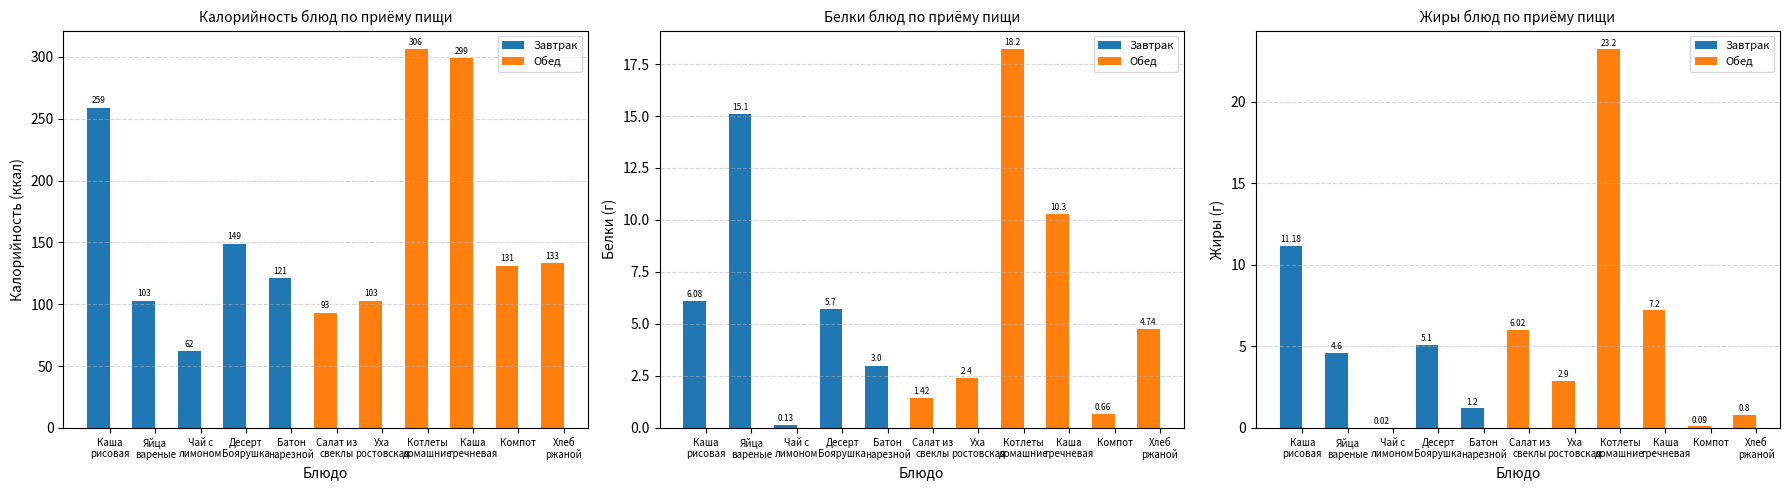

Reading right to left, list all the values displayed in this chart.

Калорийность: Хлеб
ржаной=133.0	Компот=131.0	Каша
гречневая=299.0	Котлеты
домашние=306.0	Уха
ростовская=103.0	Салат из
свеклы=93.0	Батон
нарезной=121.0	Десерт
Боярушка=149.0	Чай с
лимоном=62.0	Яйца
вареные=103.0	Каша
рисовая=259.0
Белки: Хлеб
ржаной=4.7	Компот=0.7	Каша
гречневая=10.3	Котлеты
домашние=18.2	Уха
ростовская=2.4	Салат из
свеклы=1.4	Батон
нарезной=3.0	Десерт
Боярушка=5.7	Чай с
лимоном=0.1	Яйца
вареные=15.1	Каша
рисовая=6.1
Жиры: Хлеб
ржаной=0.8	Компот=0.1	Каша
гречневая=7.2	Котлеты
домашние=23.2	Уха
ростовская=2.9	Салат из
свеклы=6.0	Батон
нарезной=1.2	Десерт
Боярушка=5.1	Чай с
лимоном=0.0	Яйца
вареные=4.6	Каша
рисовая=11.2